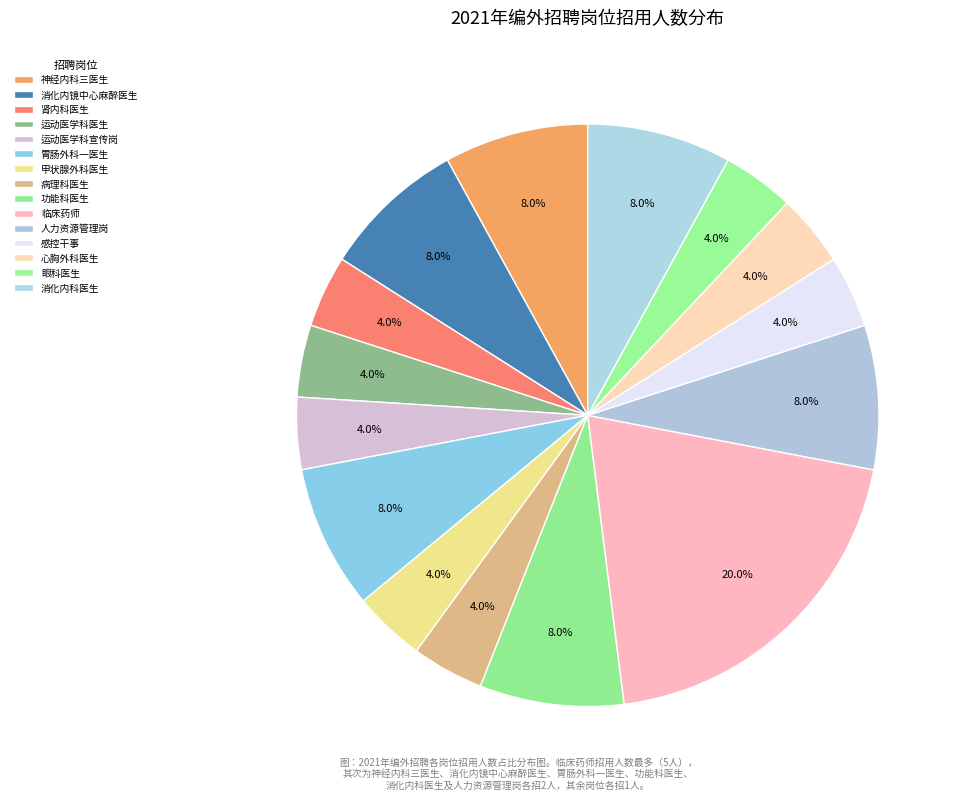

How many segments does this pie chart have?

15